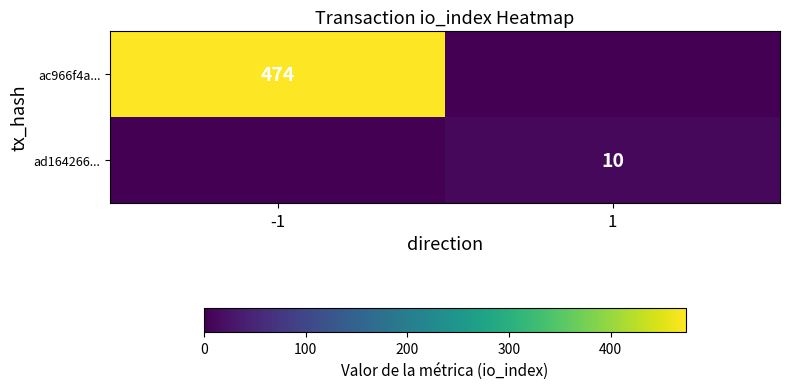

The ad164266... series shows 16 at 1. True or false?

False